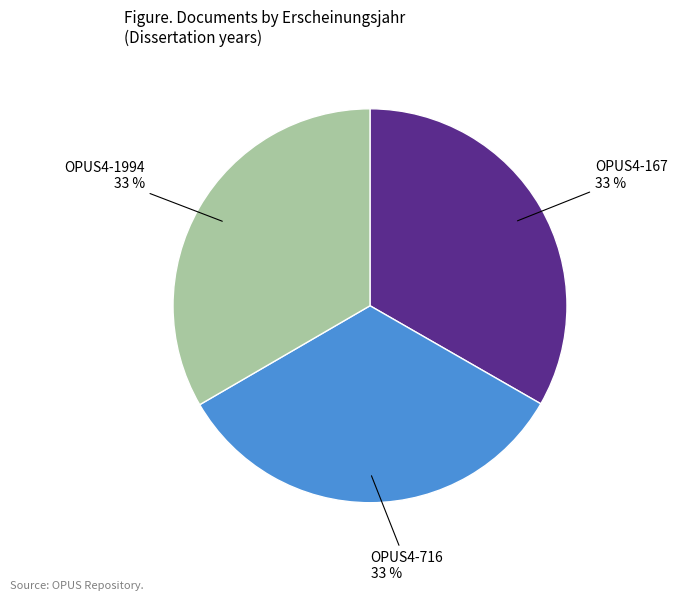

To the nearest percent, what is the average slice percentage?

33%